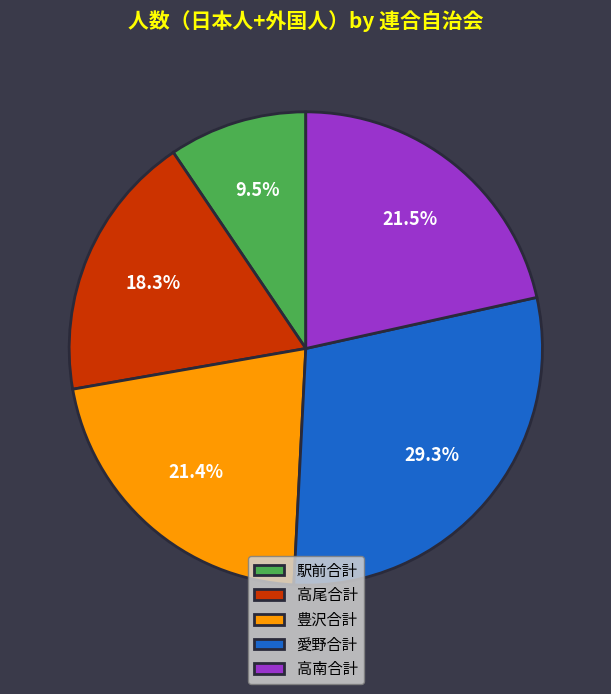

Between 豊沢合計 and 愛野合計, which is larger?

愛野合計